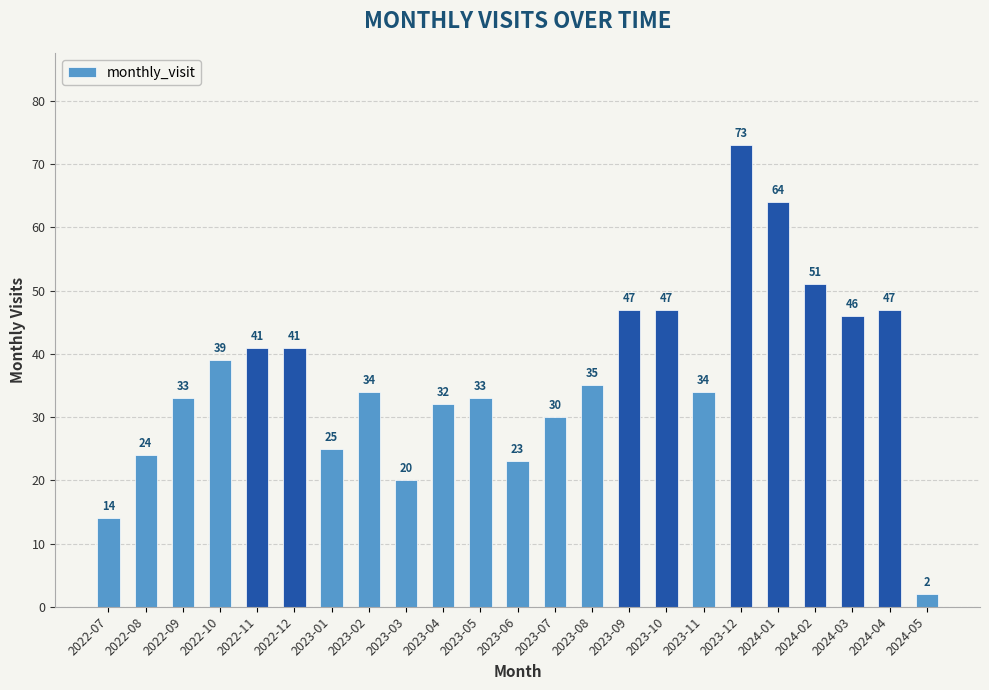

At which category does the chart reach its minimum across all series?

2024-05